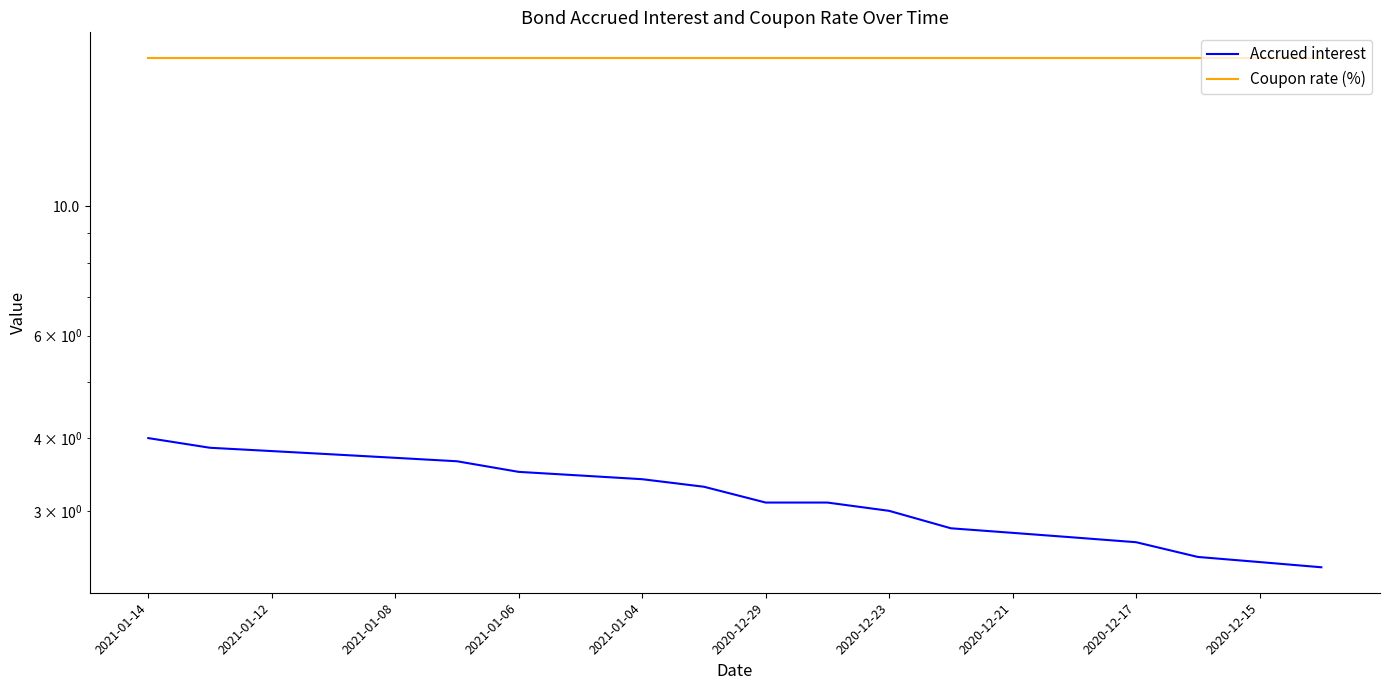

True or false: Coupon rate (%) and Accrued interest intersect in this chart.

False